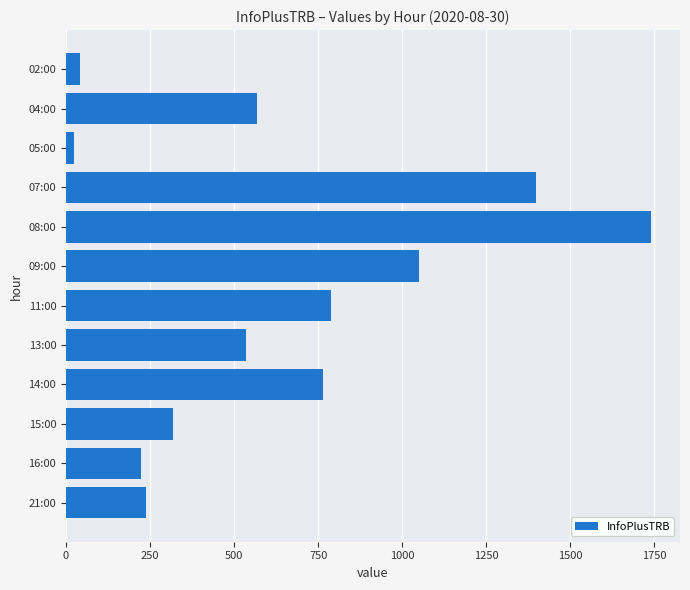

What is the difference between the maximum and minimum values?

1715